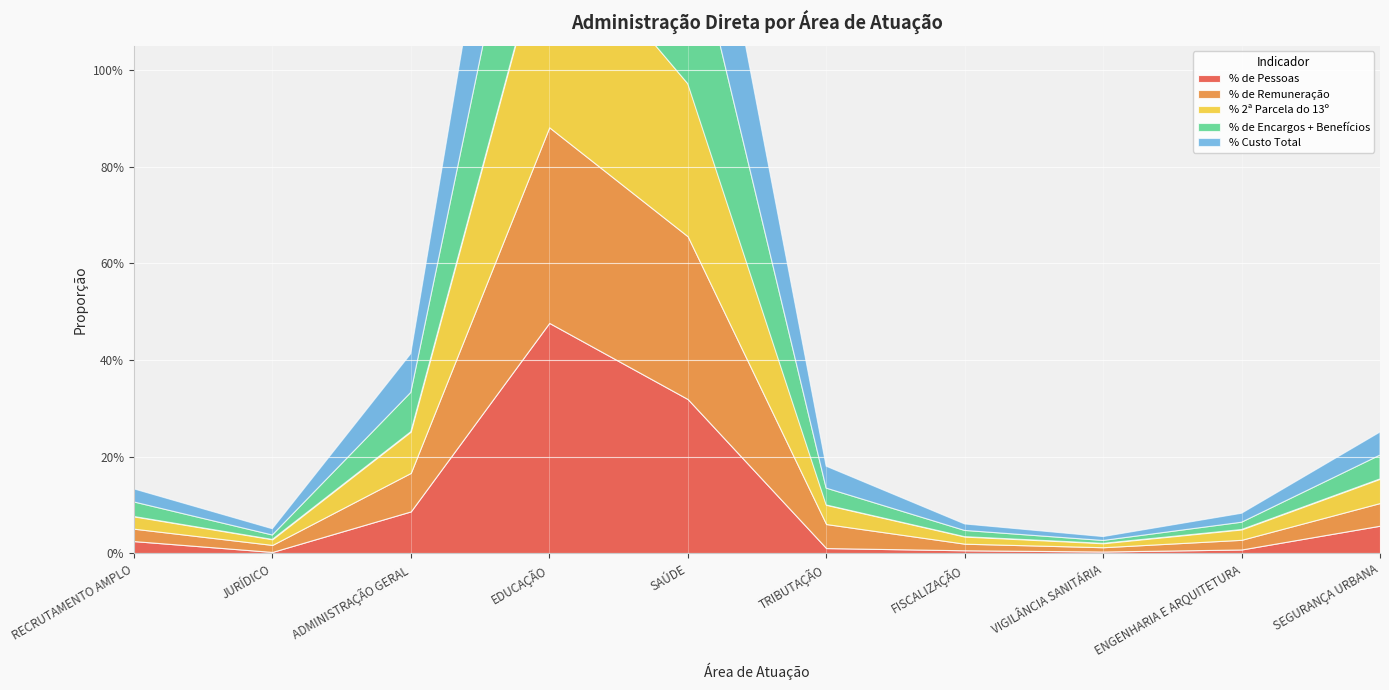

What position from the right is ADMINISTRAÇÃO GERAL?

8